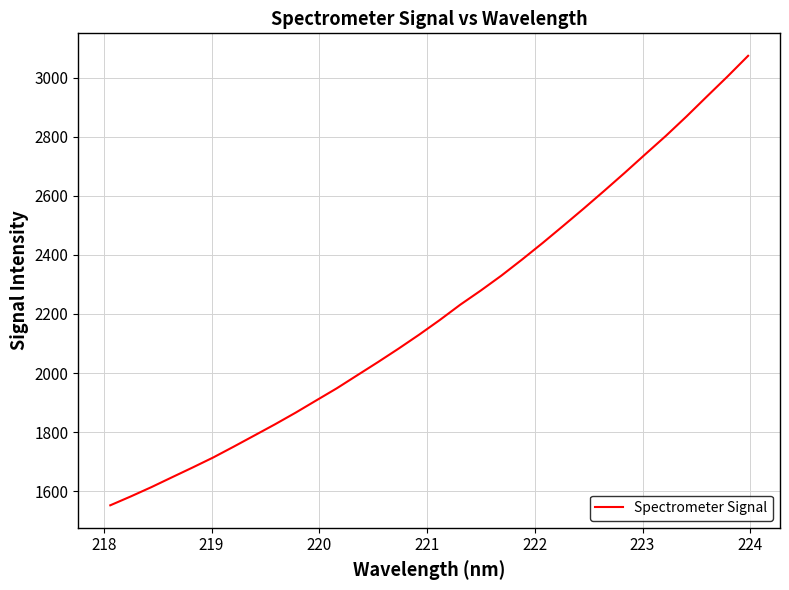

What is the maximum value shown in the chart?

3074.9